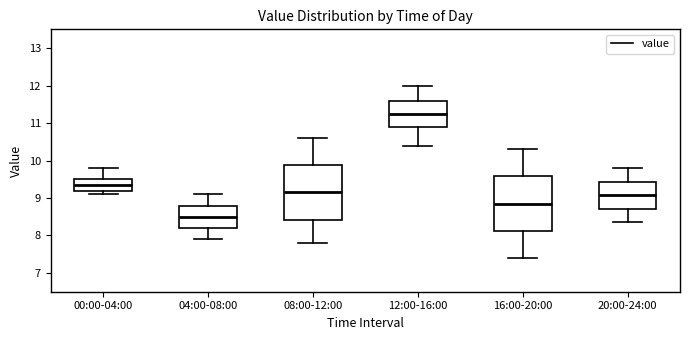

Where is the upper edge of the box for 16:00-20:00 on the y-axis? The values are not printed on the chart, so give them approximately, as read against the axis.

9.6